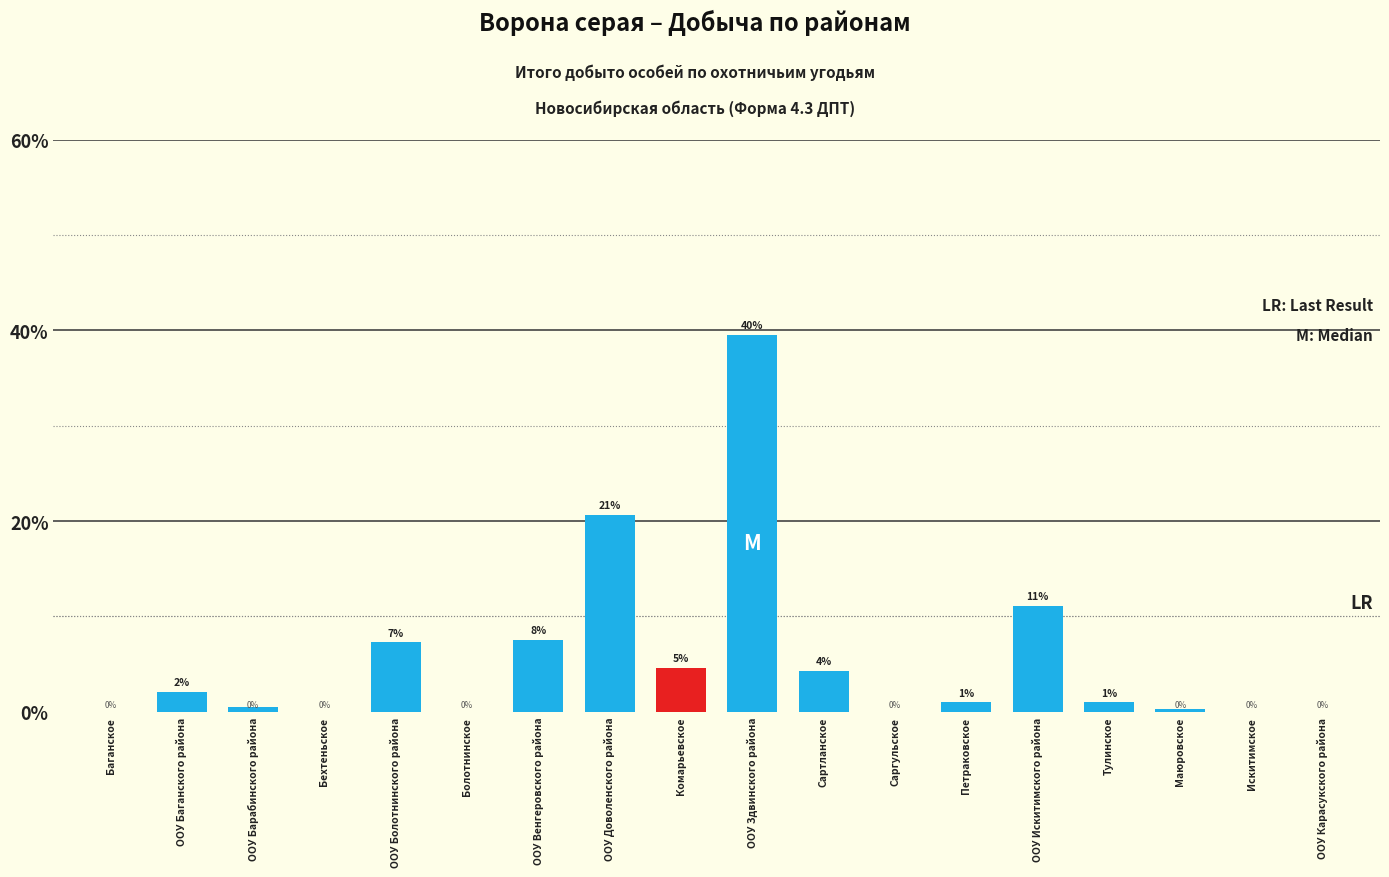

What is the greatest value displayed?

39.6